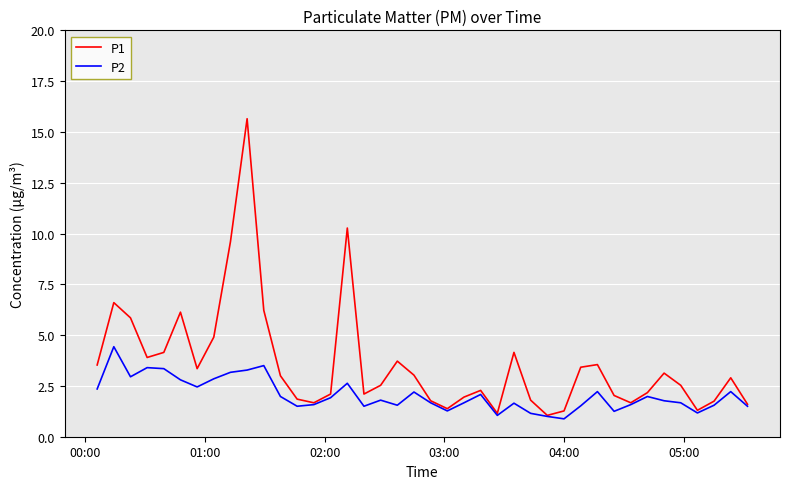

Which series has the widest spread of values?

P1